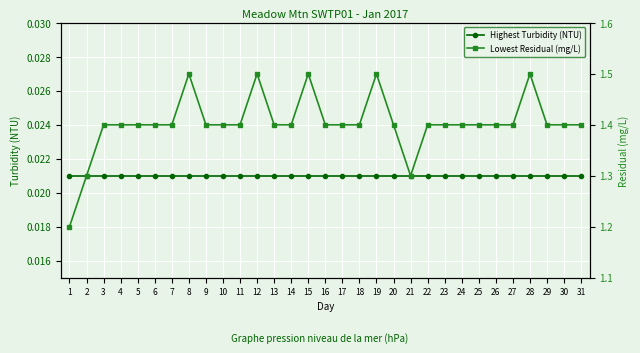

The value of Lowest Residual (mg/L) at 1 is 1.2. True or false?

True